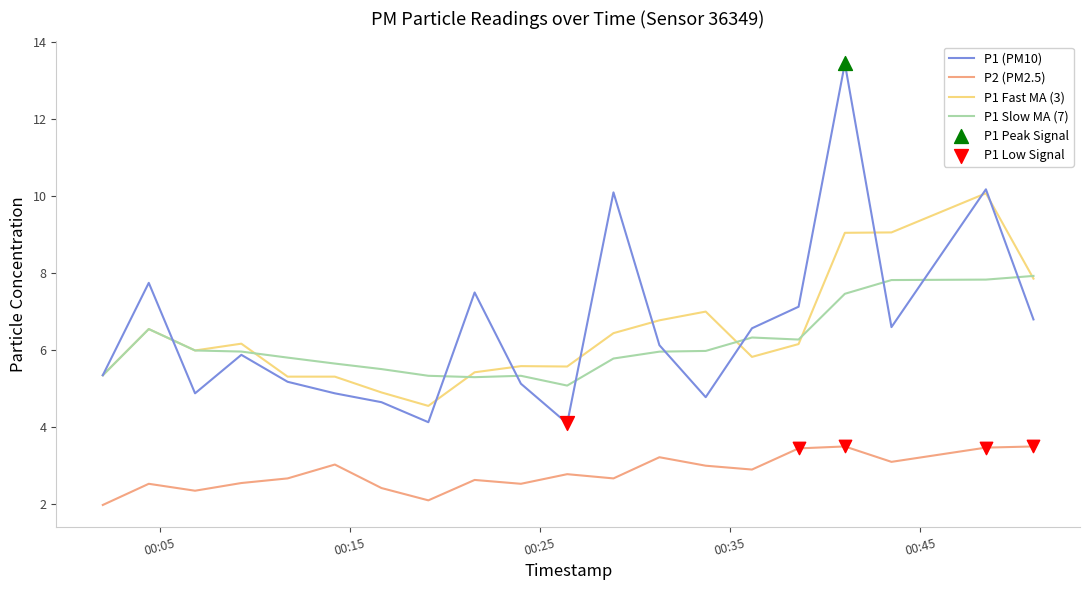

Rank the series by their maximum value, from highest to lowest.

P1 (PM10), P1 Fast MA (3), P1 Slow MA (7), P2 (PM2.5)